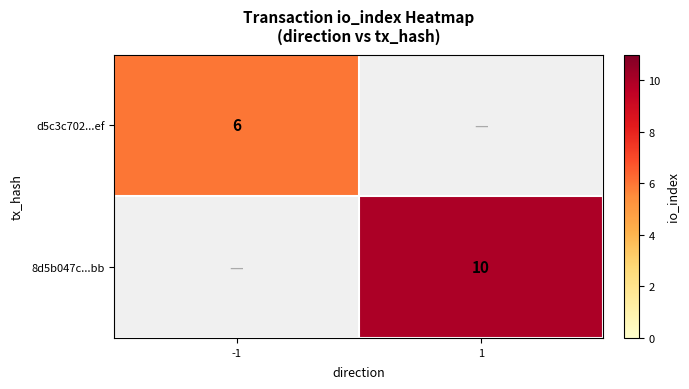

The value of 8d5b047c...bb at 1 is 10. True or false?

True